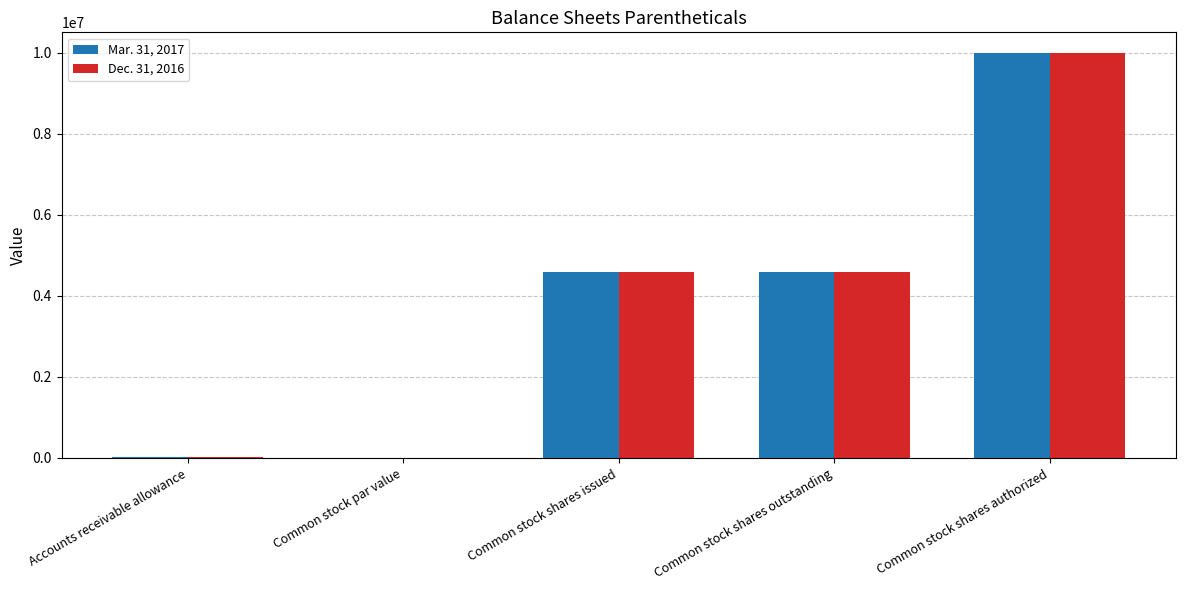

Count the number of data series in this chart.

2